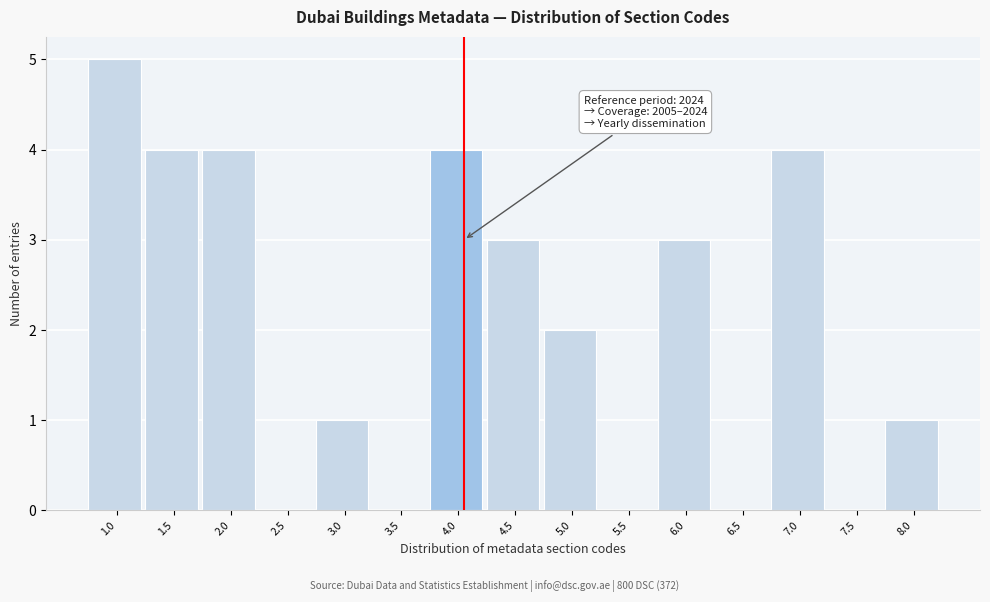

Reading right to left, transcribe all the data shown in this chart.

8.0=1	7.5=0	7.0=4	6.5=0	6.0=3	5.5=0	5.0=2	4.5=3	4.0=4	3.5=0	3.0=1	2.5=0	2.0=4	1.5=4	1.0=5